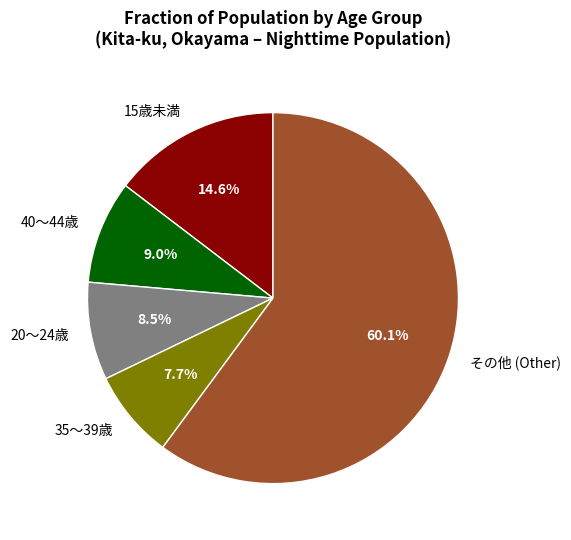

What is the largest slice in the pie chart?

その他 (Other)